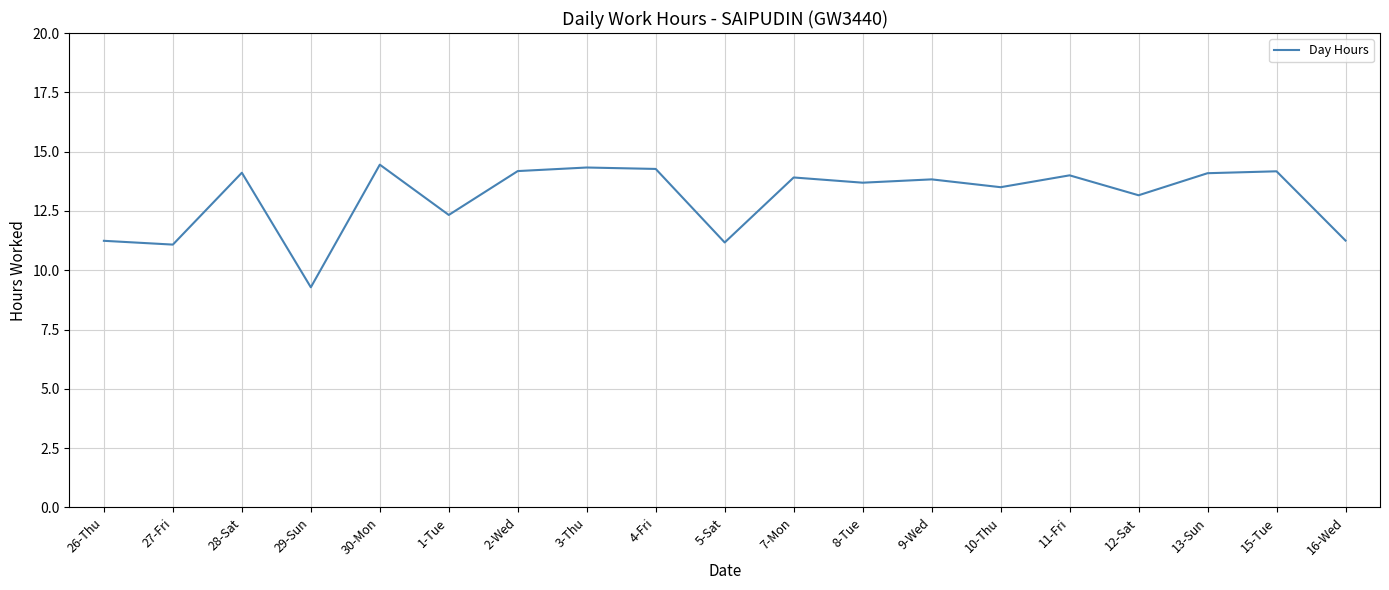

Is it true that the value at 7-Mon is 13.9?

True